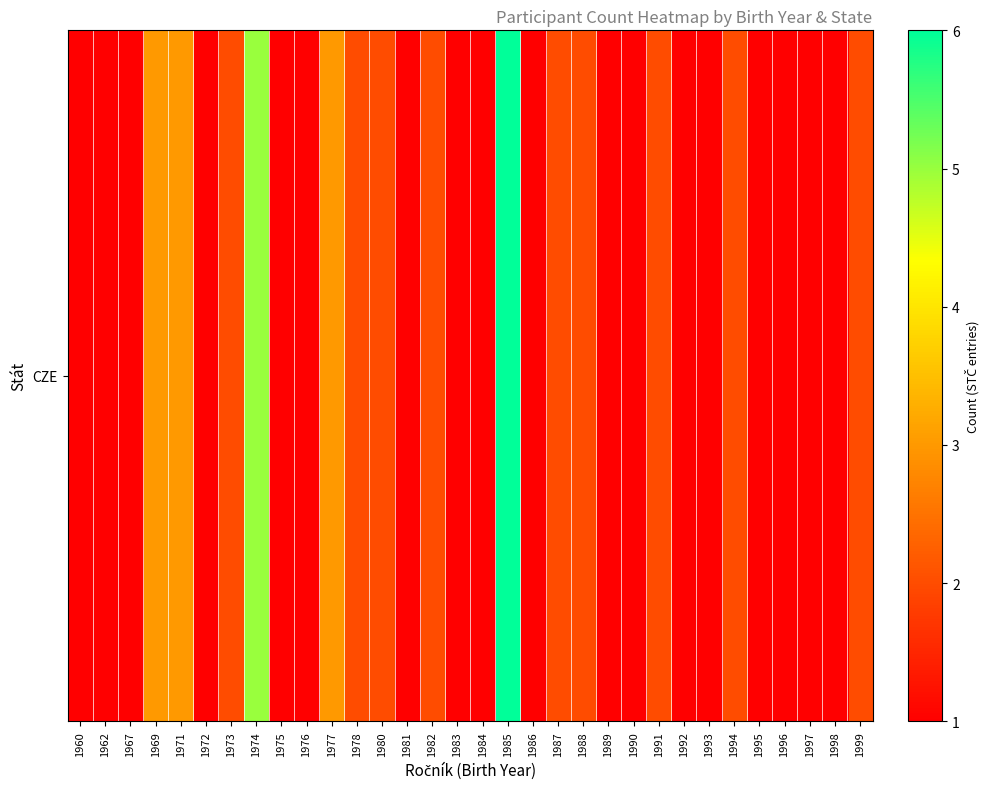

Reading right to left, transcribe all the data shown in this chart.

2	1	1	1	1	2	1	1	2	1	1	2	2	1	6	1	1	2	1	2	2	3	1	1	5	2	1	3	3	1	1	1